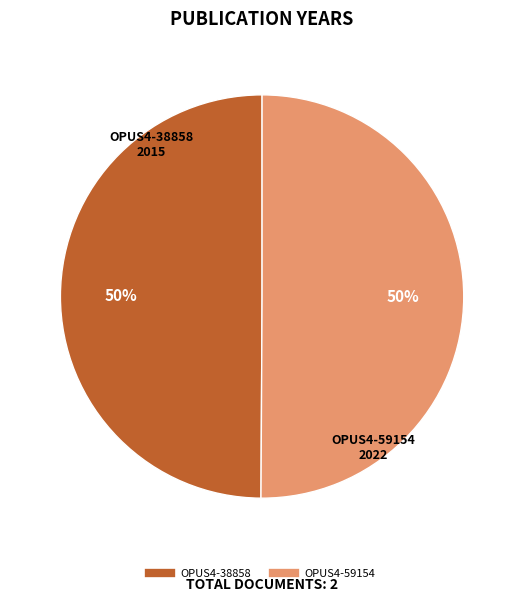

To the nearest percent, what portion does OPUS4-38858 represent?

50%